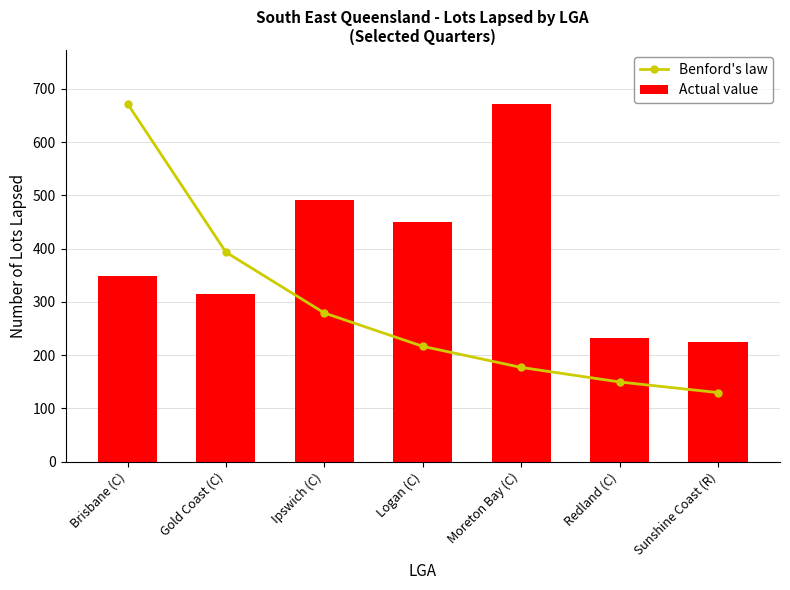

True or false: Benford's law has a value of 393.1 at Gold Coast (C).

True